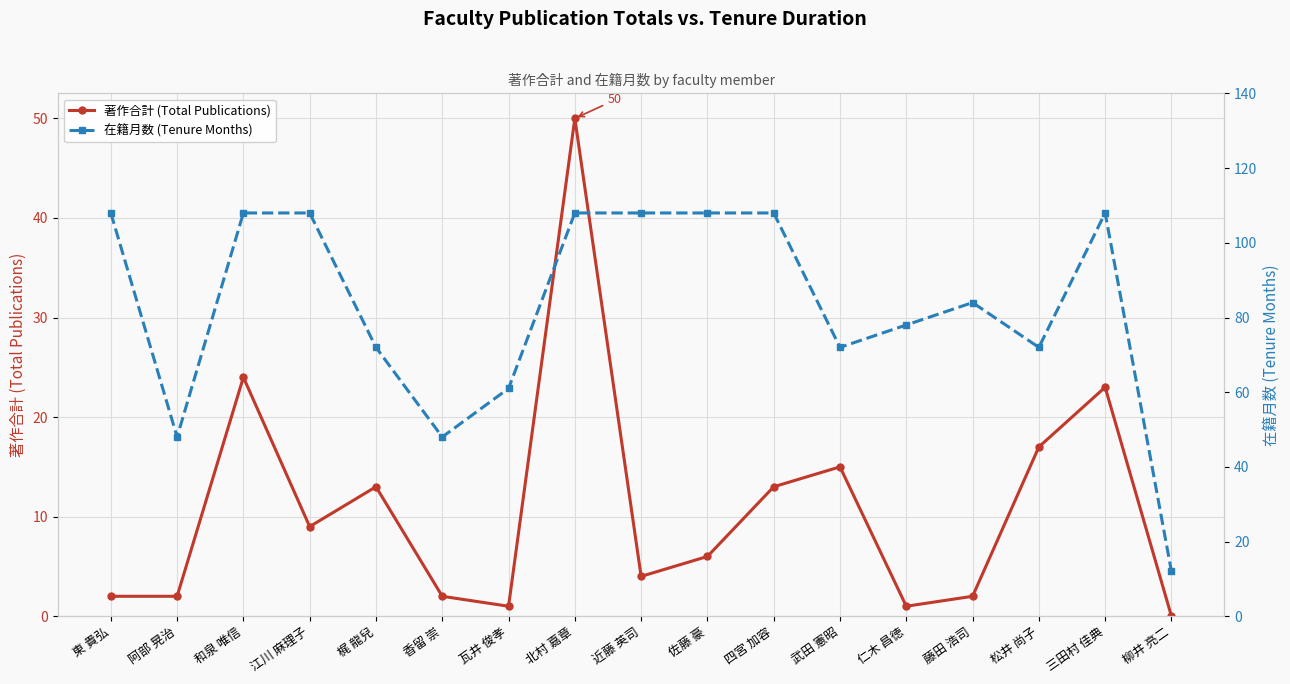

The value of 著作合計 (Total Publications) at 阿部 晃治 is 4. True or false?

False